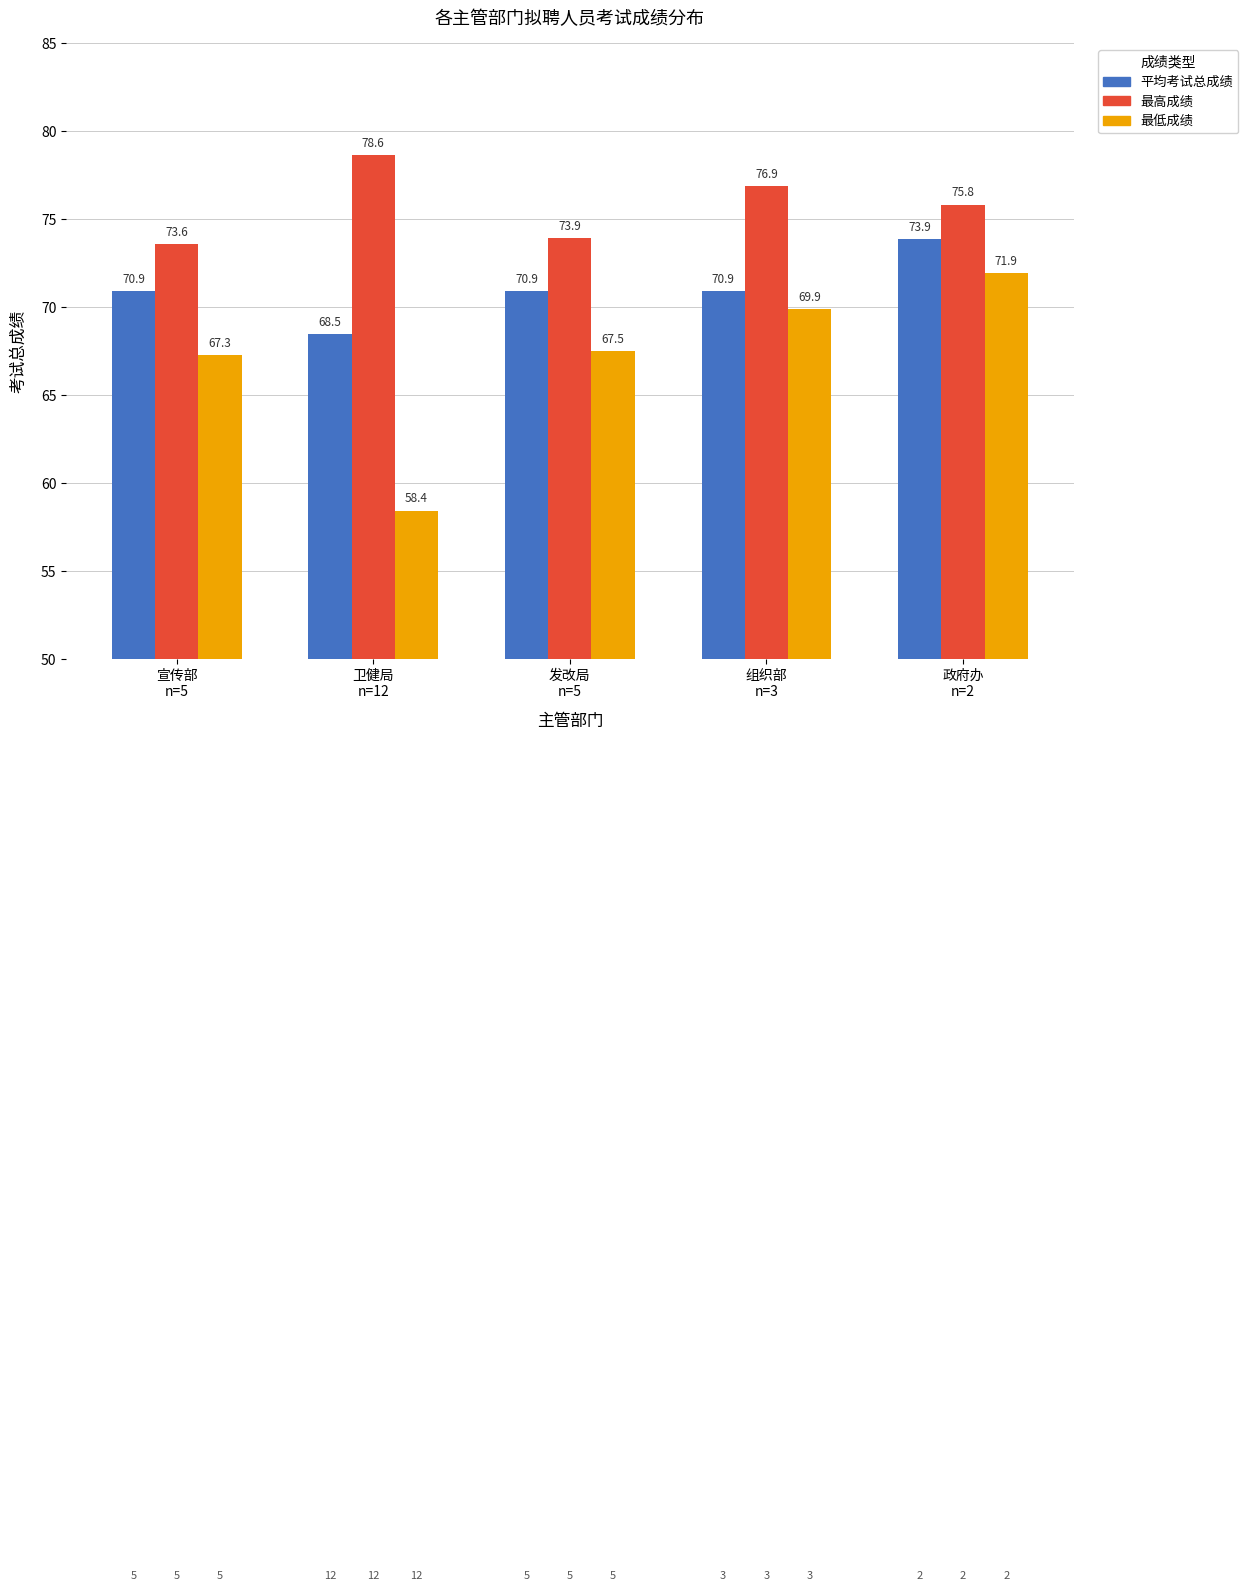

How many bars are there in total?

15